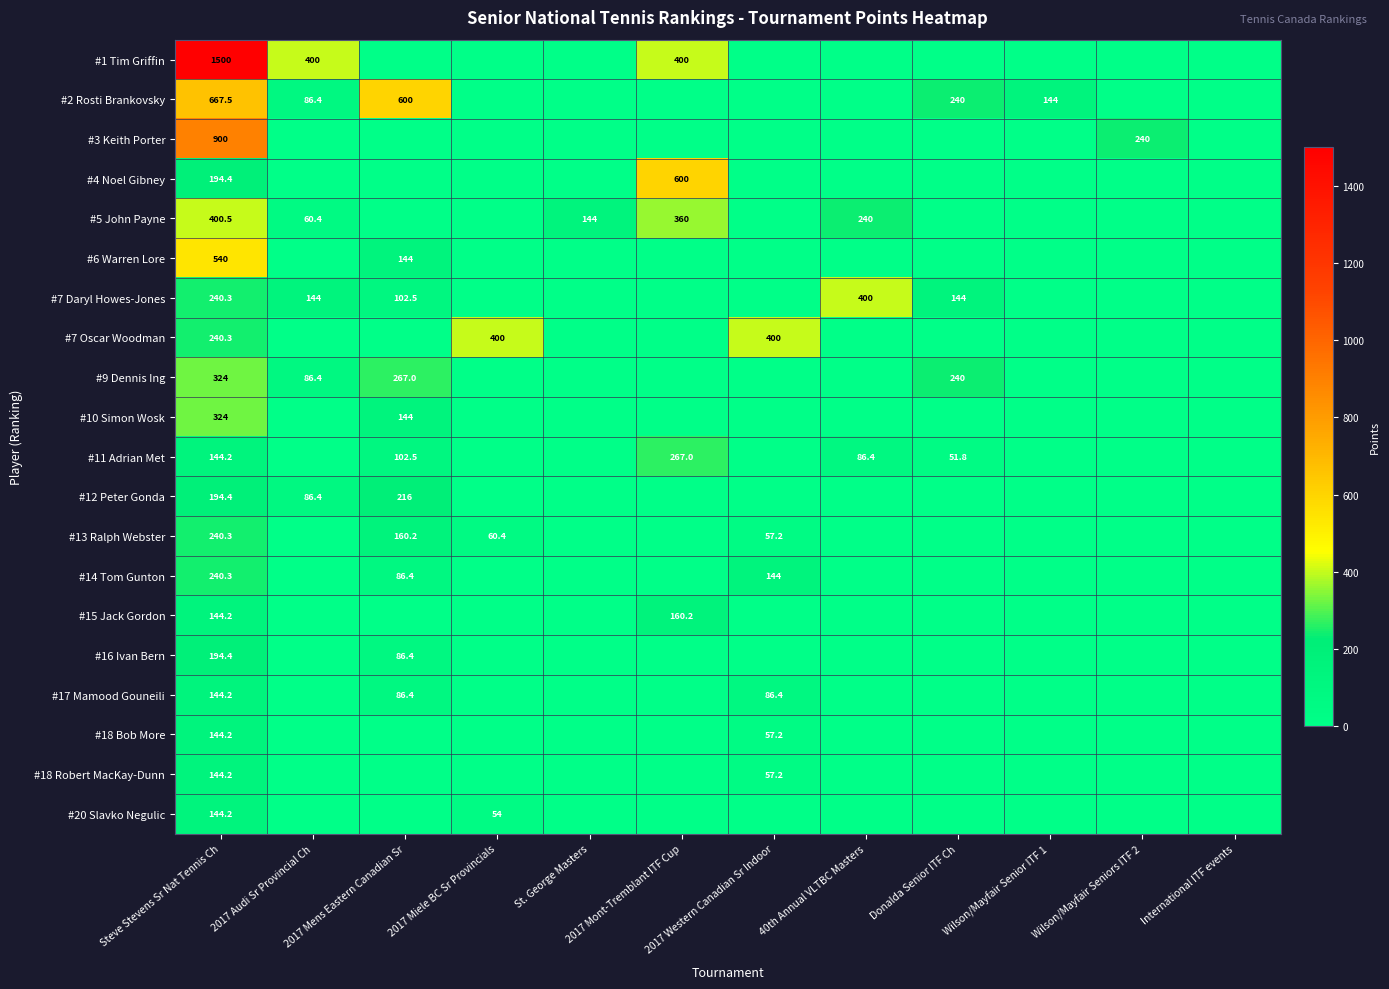

The value of #10 Simon Wosk at Steve Stevens Sr Nat Tennis Ch is 324.0. True or false?

True